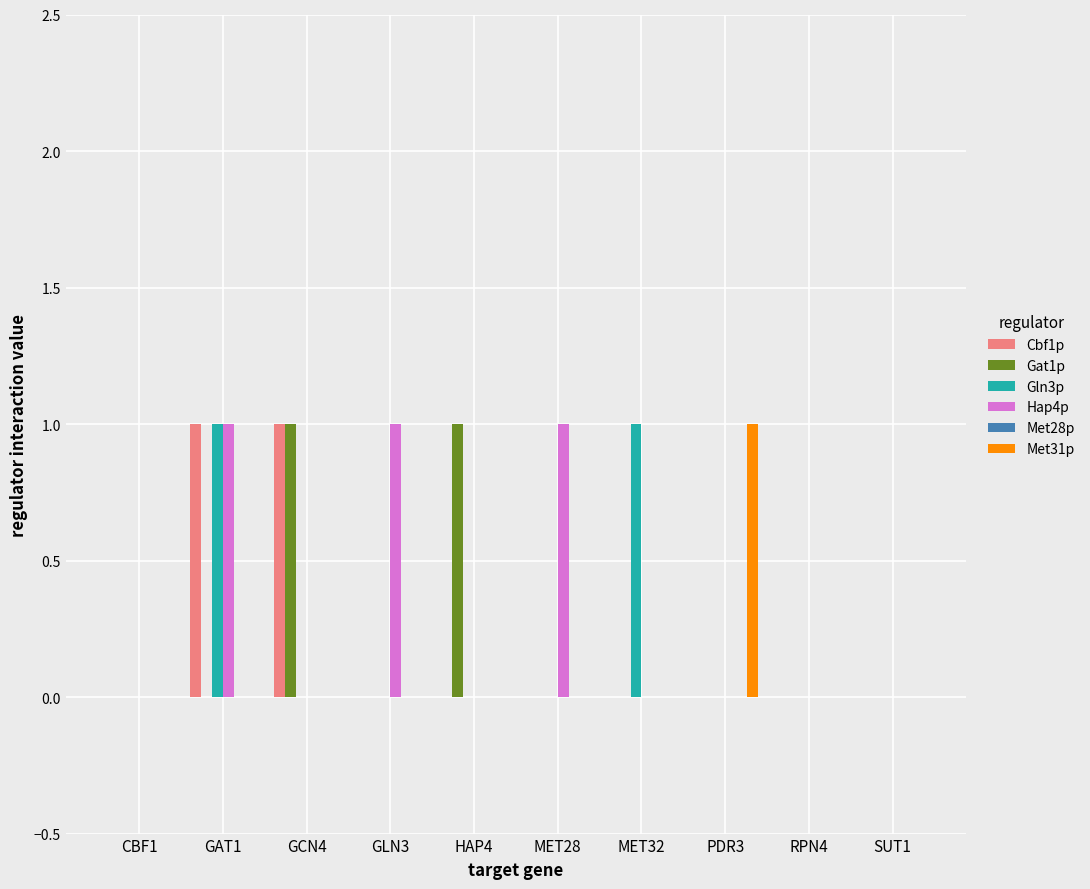

At which category is the sum across all series the highest?

GAT1